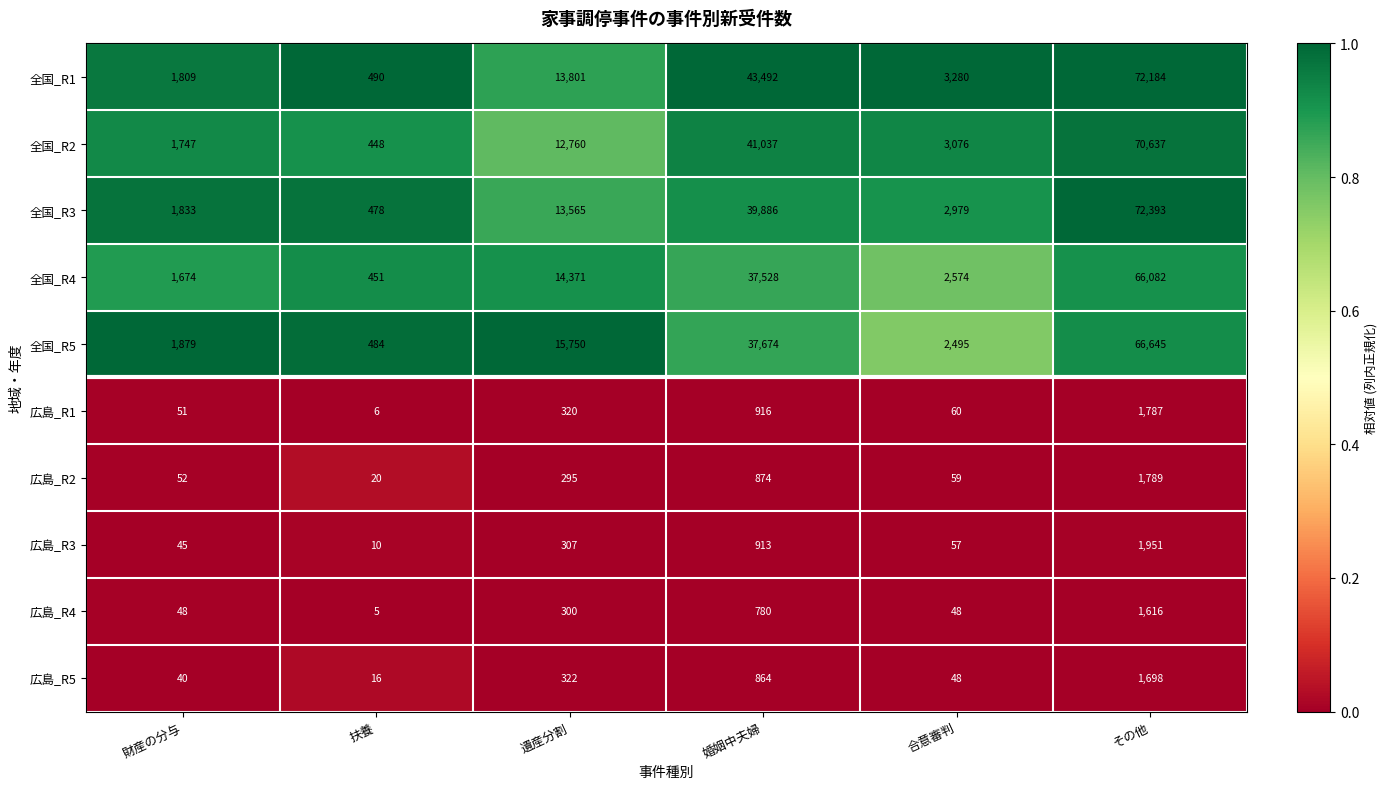

What is the sum of the 全国_R5 values at 財産の分与 and 遺産分割?

17629